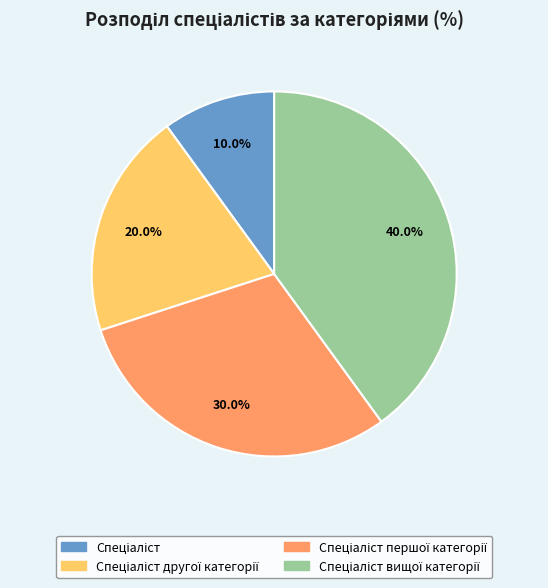

Does any single category account for the majority?

No